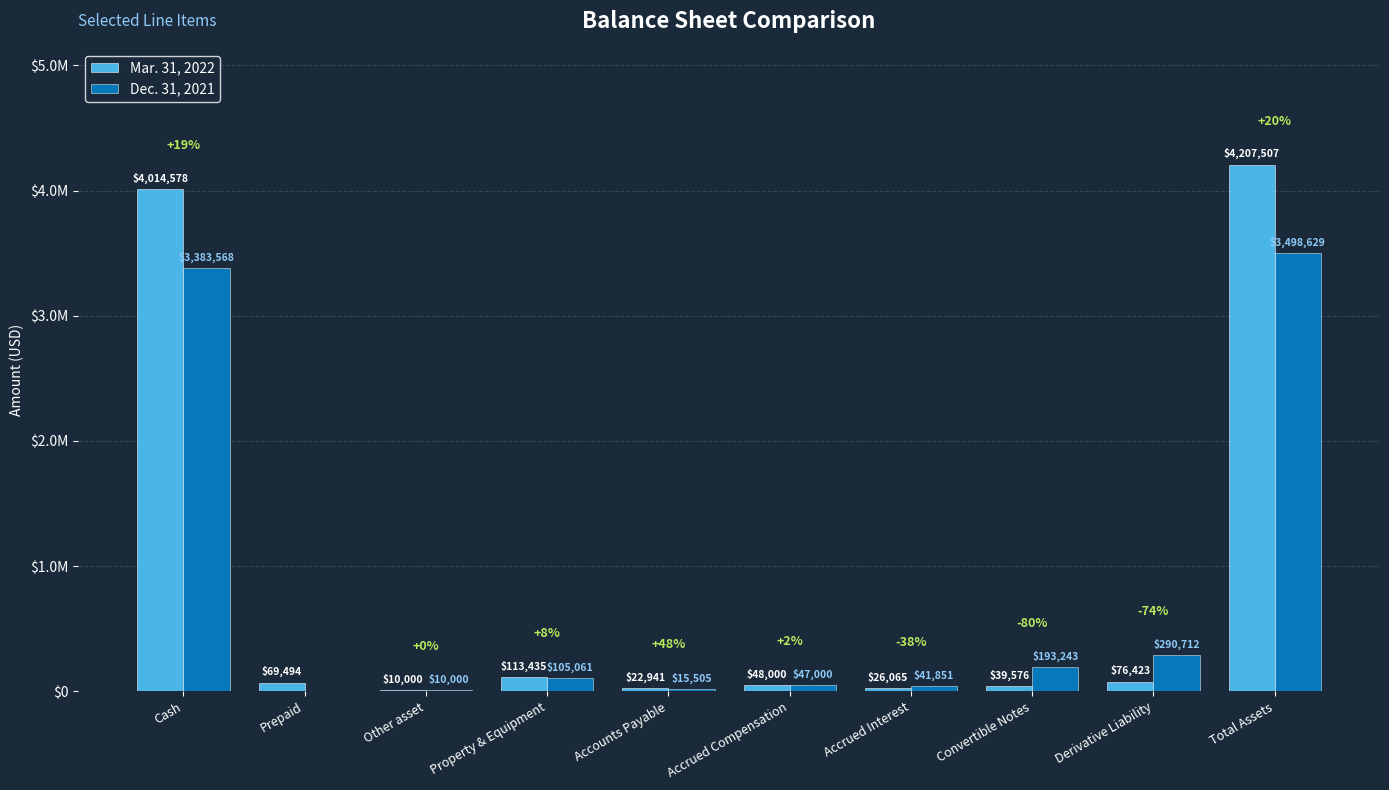

What is the label of the 8th bar from the left?

Convertible Notes